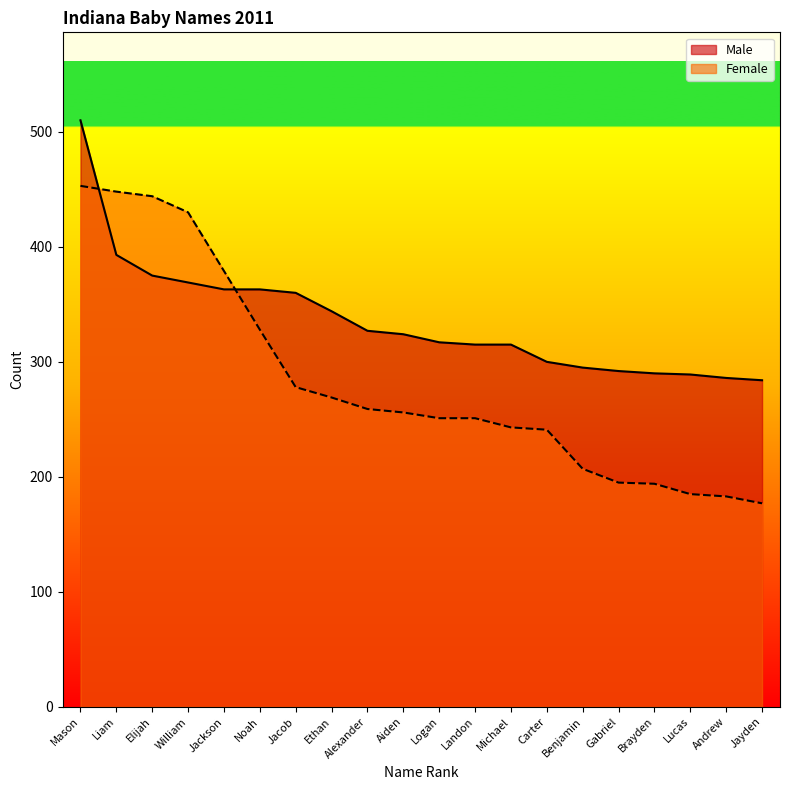

What is the highest value of the Male series?

510